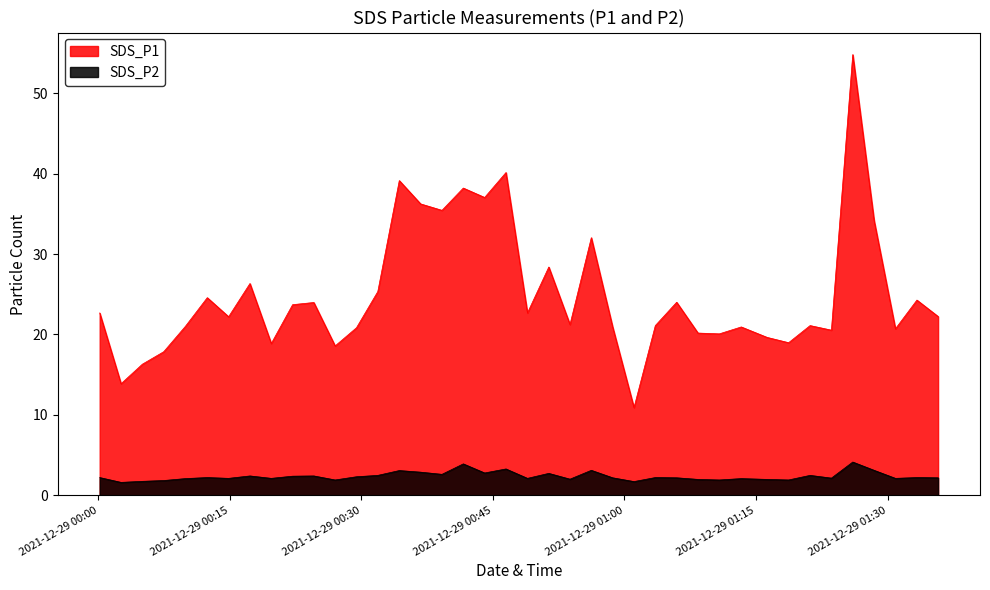

How many lines are shown in the chart?

2